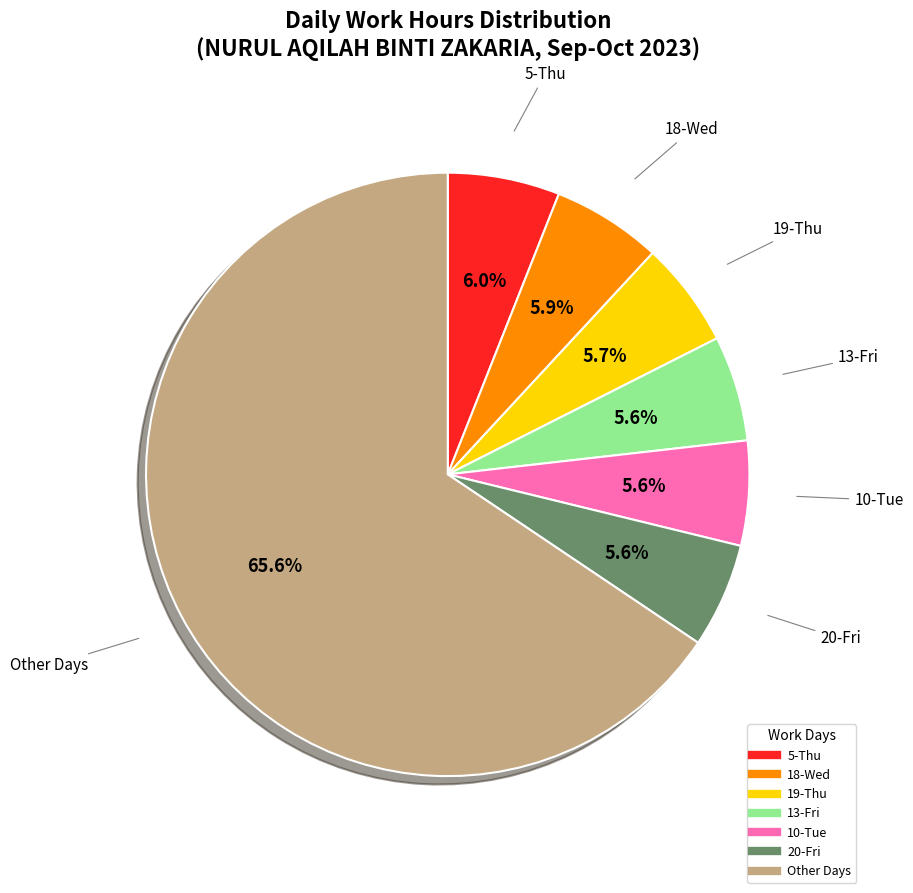

Is there any slice that represents more than half of the pie?

Yes